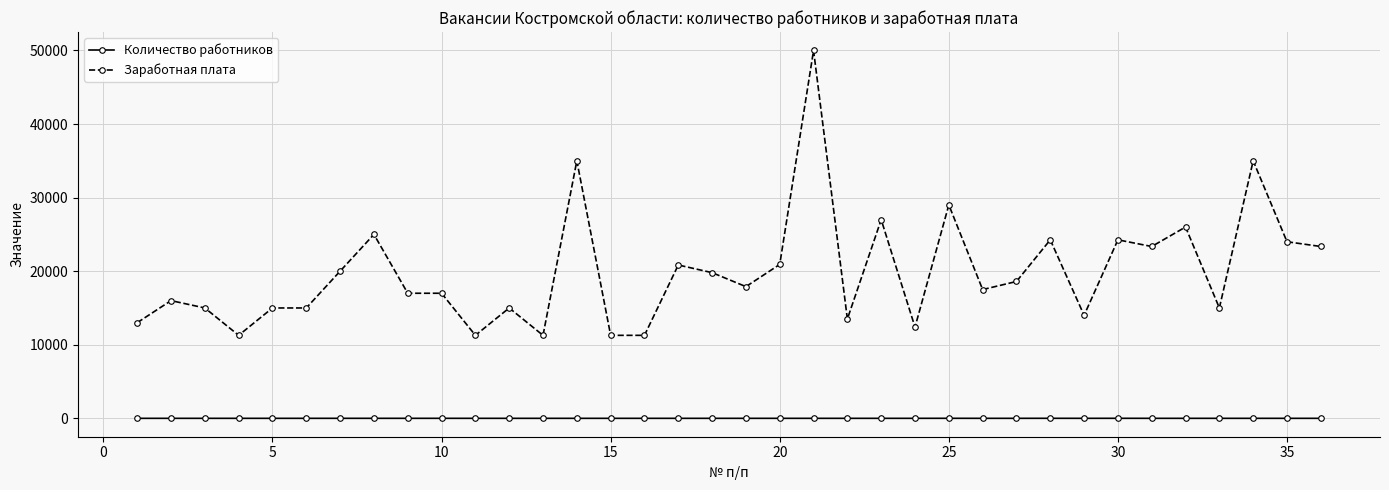

Which series has the largest range (max minus min)?

Заработная плата